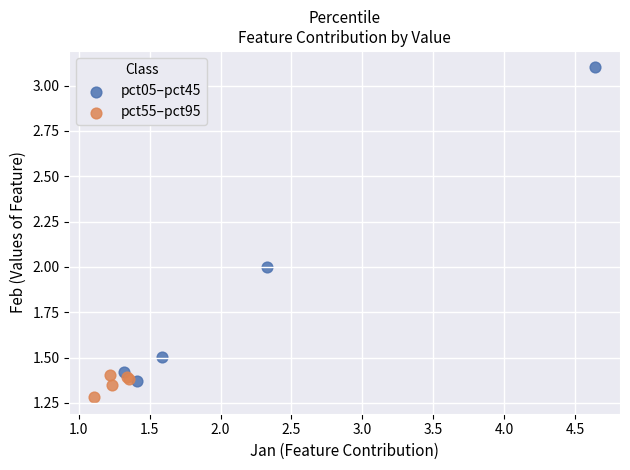

Which series contains the lowest Y value?

pct55–pct95